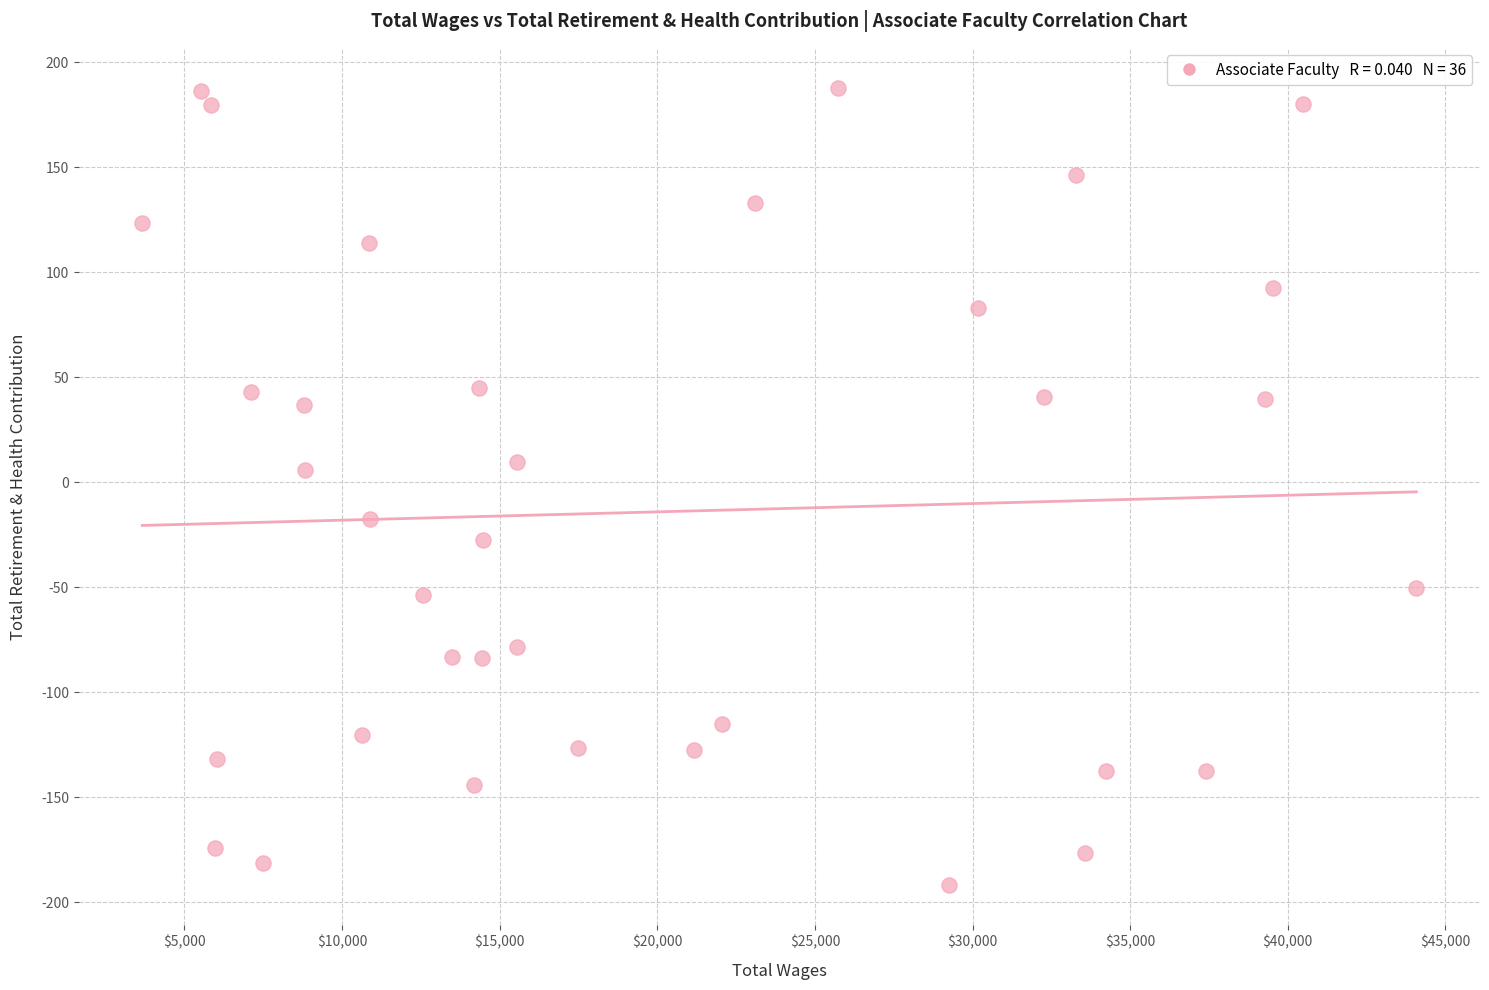

What is the range of X values (max minus min)?

40416.0